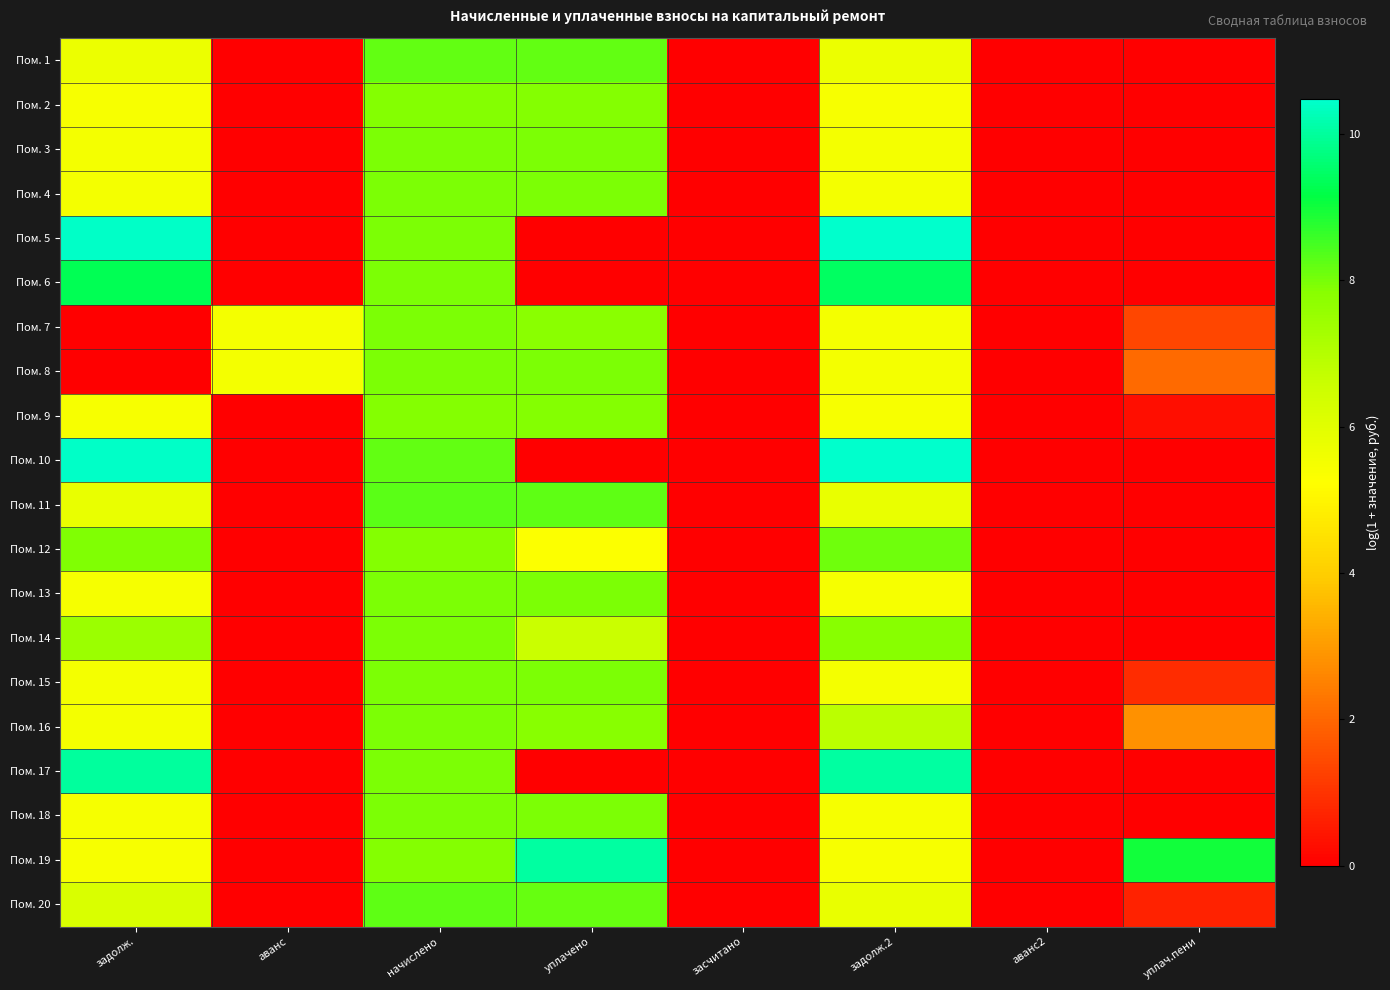

Reading right to left, extract all data points from this chart.

Пом. 1: уплач.пени=0.0	аванс2=0.0	задолж.2=5.7	засчитано=0.0	уплачено=8.2	начислено=8.2	аванс=0.0	задолж.=5.7
Пом. 2: уплач.пени=0.0	аванс2=0.0	задолж.2=5.4	засчитано=0.0	уплачено=7.9	начислено=7.9	аванс=0.0	задолж.=5.4
Пом. 3: уплач.пени=0.0	аванс2=0.0	задолж.2=5.5	засчитано=0.0	уплачено=8.0	начислено=8.0	аванс=0.0	задолж.=5.5
Пом. 4: уплач.пени=0.0	аванс2=0.0	задолж.2=5.5	засчитано=0.0	уплачено=8.0	начислено=8.0	аванс=0.0	задолж.=5.5
Пом. 5: уплач.пени=0.0	аванс2=0.0	задолж.2=10.5	засчитано=0.0	уплачено=0.0	начислено=8.0	аванс=0.0	задолж.=10.4
Пом. 6: уплач.пени=0.0	аванс2=0.0	задолж.2=9.4	засчитано=0.0	уплачено=0.0	начислено=8.0	аванс=0.0	задолж.=9.3
Пом. 7: уплач.пени=1.4	аванс2=0.0	задолж.2=5.5	засчитано=0.0	уплачено=7.8	начислено=8.0	аванс=5.5	задолж.=0.0
Пом. 8: уплач.пени=2.1	аванс2=0.0	задолж.2=5.5	засчитано=0.0	уплачено=8.0	начислено=8.0	аванс=5.5	задолж.=0.0
Пом. 9: уплач.пени=0.3	аванс2=0.0	задолж.2=5.4	засчитано=0.0	уплачено=7.9	начислено=7.9	аванс=0.0	задолж.=5.4
Пом. 10: уплач.пени=0.0	аванс2=0.0	задолж.2=10.5	засчитано=0.0	уплачено=0.0	начислено=8.2	аванс=0.0	задолж.=10.4
Пом. 11: уплач.пени=0.0	аванс2=0.0	задолж.2=5.8	засчитано=0.0	уплачено=8.3	начислено=8.3	аванс=0.0	задолж.=5.8
Пом. 12: уплач.пени=0.0	аванс2=0.0	задолж.2=8.1	засчитано=0.0	уплачено=5.3	начислено=7.9	аванс=0.0	задолж.=7.9
Пом. 13: уплач.пени=0.0	аванс2=0.0	задолж.2=5.5	засчитано=0.0	уплачено=8.0	начислено=8.0	аванс=0.0	задолж.=5.5
Пом. 14: уплач.пени=0.0	аванс2=0.0	задолж.2=7.8	засчитано=0.0	уплачено=6.6	начислено=8.0	аванс=0.0	задолж.=7.5
Пом. 15: уплач.пени=0.9	аванс2=0.0	задолж.2=5.5	засчитано=0.0	уплачено=8.0	начислено=8.0	аванс=0.0	задолж.=5.5
Пом. 16: уплач.пени=2.8	аванс2=0.0	задолж.2=6.9	засчитано=0.0	уплачено=7.9	начислено=8.0	аванс=0.0	задолж.=5.5
Пом. 17: уплач.пени=0.0	аванс2=0.0	задолж.2=10.1	засчитано=0.0	уплачено=0.0	начислено=8.0	аванс=0.0	задолж.=10.0
Пом. 18: уплач.пени=0.0	аванс2=0.0	задолж.2=5.5	засчитано=0.0	уплачено=8.0	начислено=8.0	аванс=0.0	задолж.=5.5
Пом. 19: уплач.пени=9.0	аванс2=0.0	задолж.2=5.4	засчитано=0.0	уплачено=10.0	начислено=7.9	аванс=0.0	задолж.=5.4
Пом. 20: уплач.пени=0.7	аванс2=0.0	задолж.2=5.8	засчитано=0.0	уплачено=8.1	начислено=8.3	аванс=0.0	задолж.=6.2